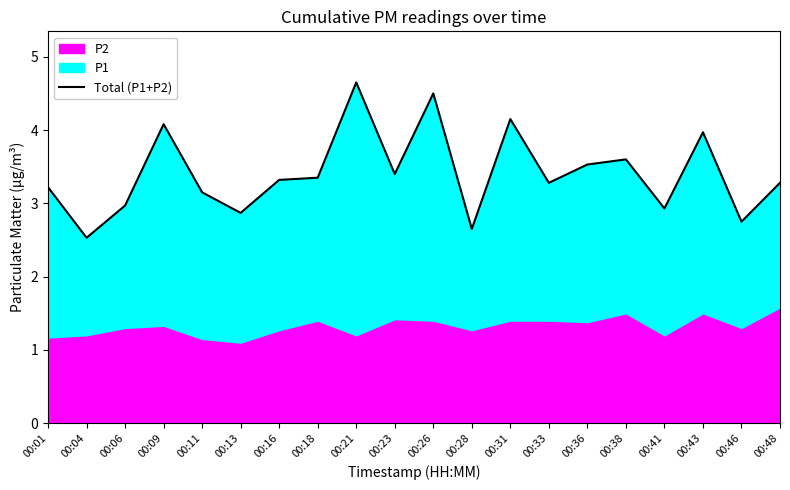

List the labels in order of value, largest first.

00:21, 00:26, 00:31, 00:09, 00:43, 00:38, 00:36, 00:23, 00:18, 00:16, 00:48, 00:33, 00:01, 00:11, 00:06, 00:41, 00:13, 00:46, 00:28, 00:04